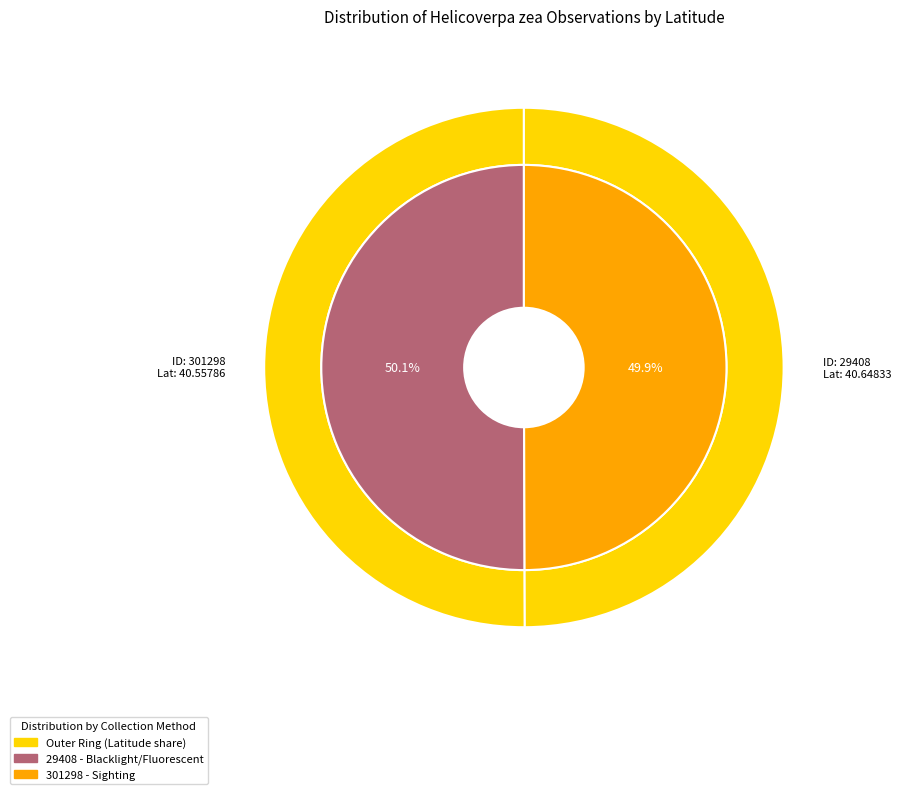

Does any single category account for the majority?

Yes